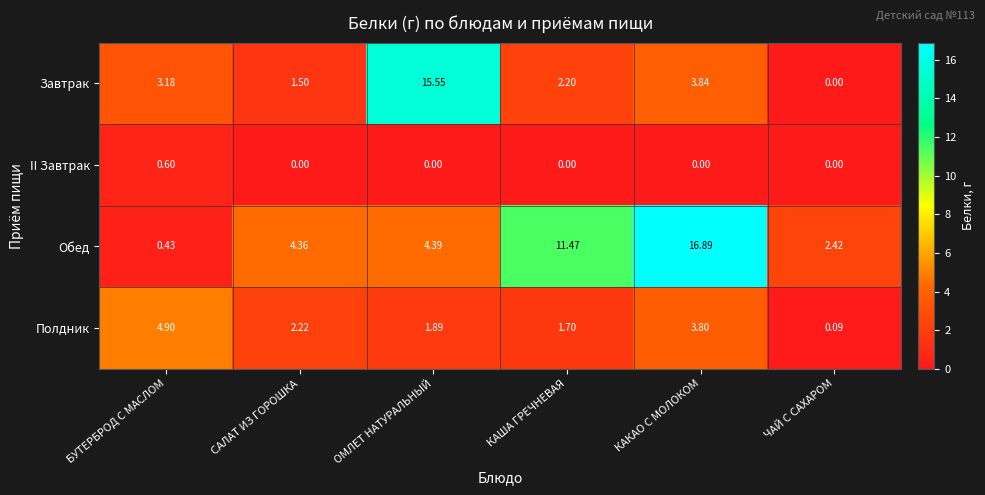

Rank the series by their maximum value, from highest to lowest.

Обед, Завтрак, Полдник, II Завтрак